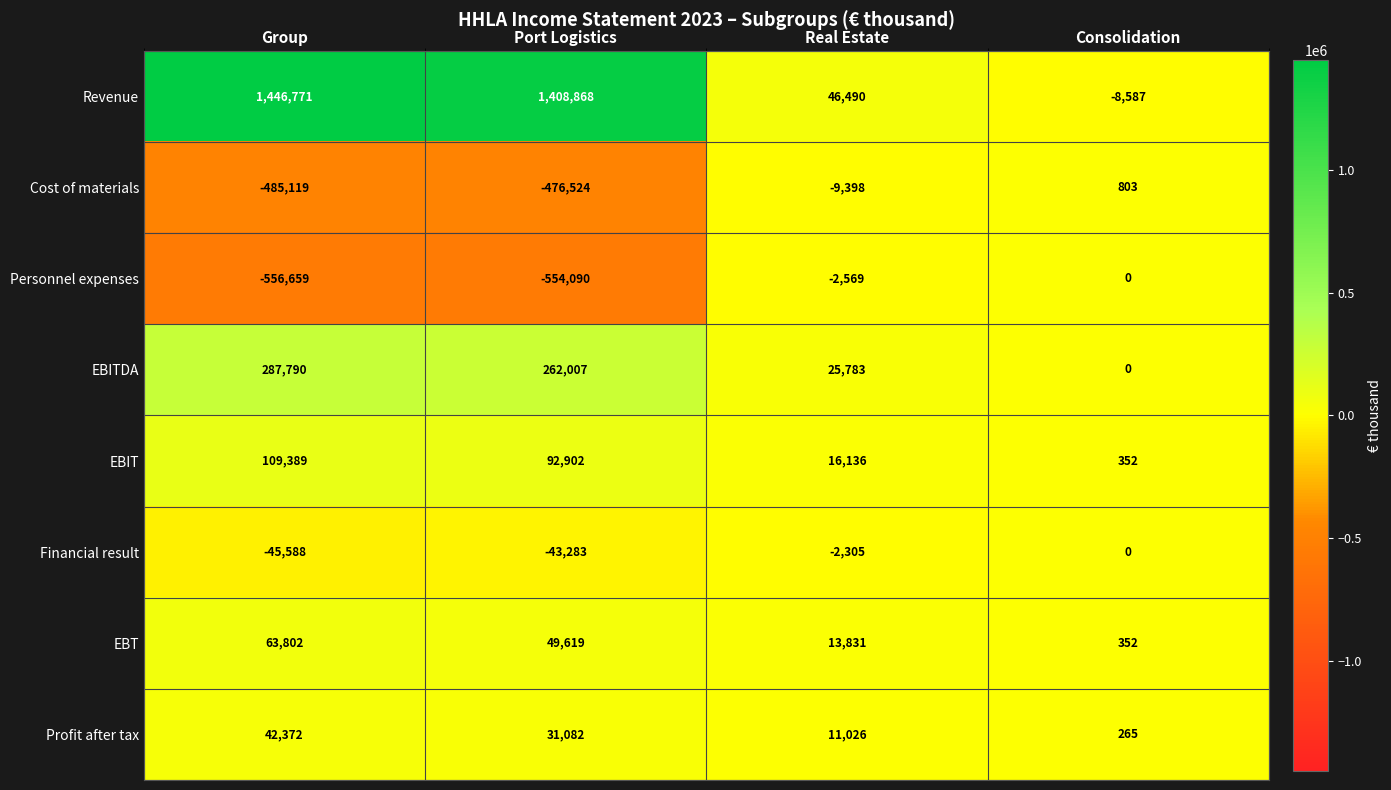

List the labels in order of Revenue value, smallest first.

Consolidation, Real Estate, Port Logistics, Group